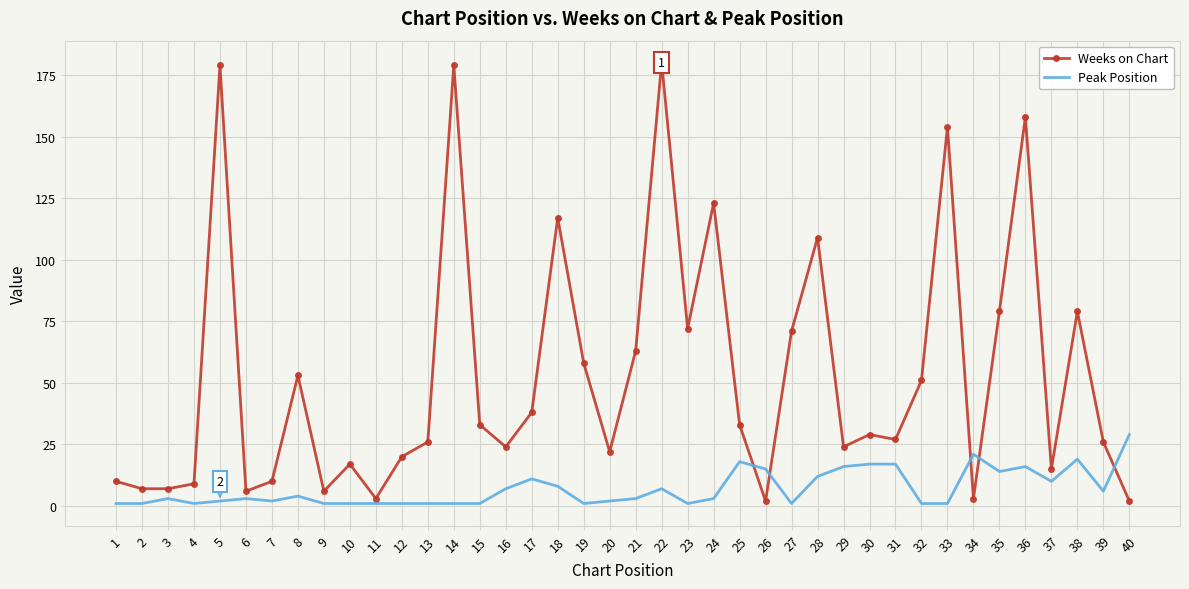

Where do Peak Position and Weeks on Chart first cross each other?

25 and 26